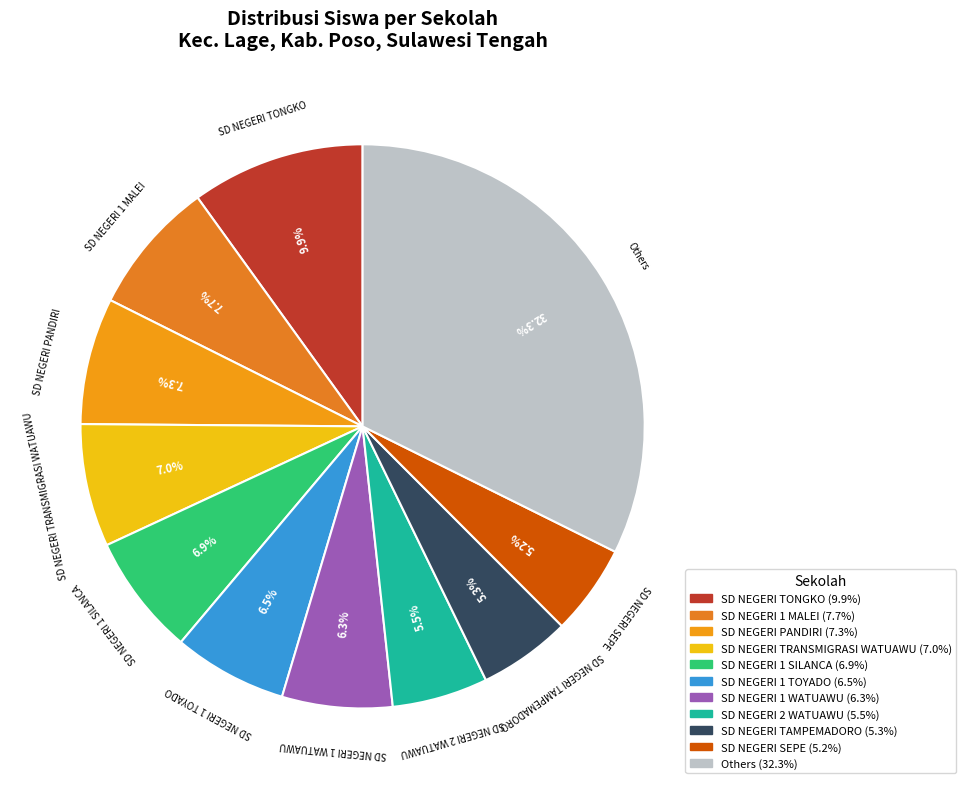

How many segments does this pie chart have?

11